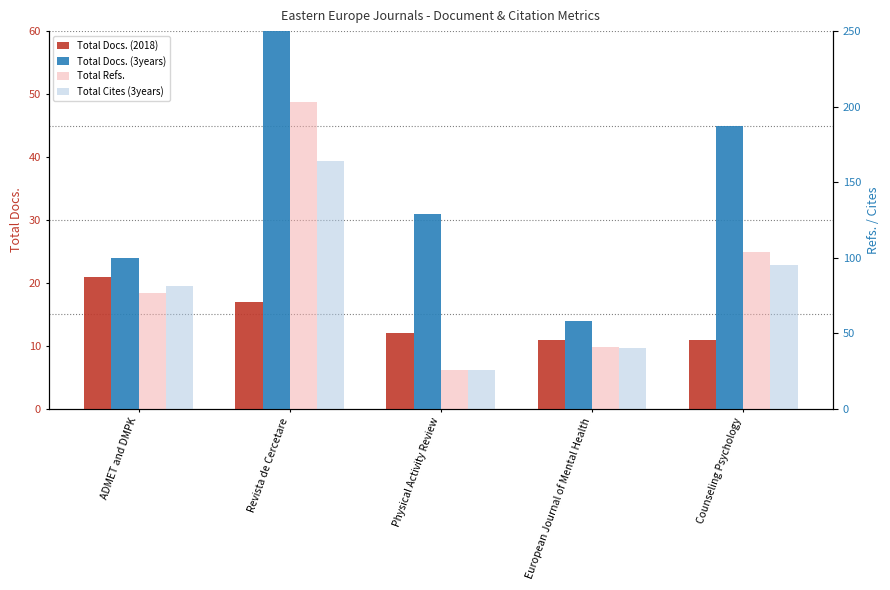

The value of Total Docs. (2018) at ADMET and DMPK is 14. True or false?

False